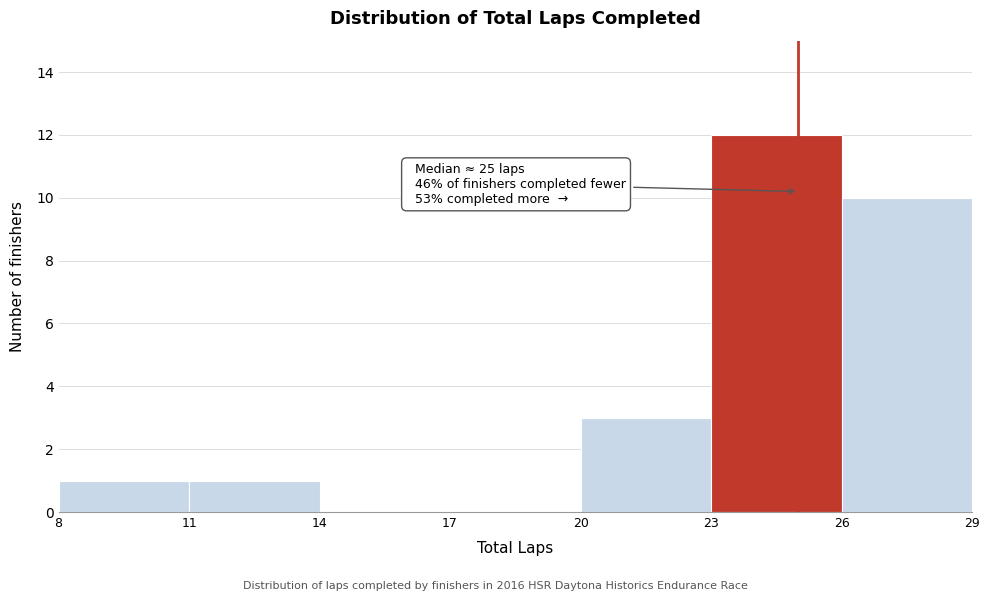

Which range on the x-axis has the tallest bar?

23 to 26